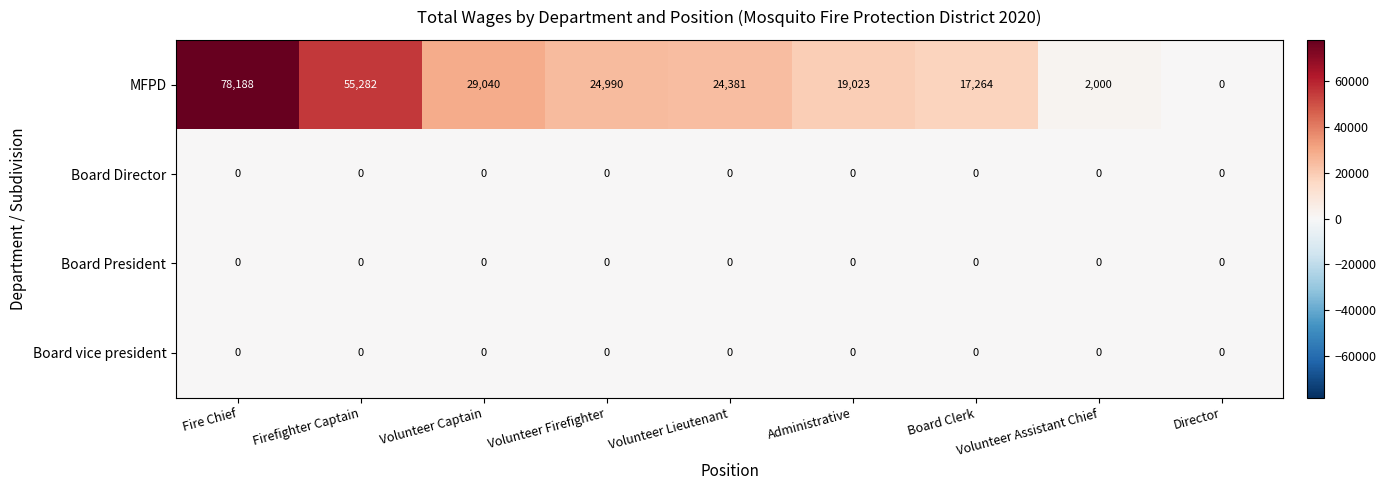

What is the average value of the MFPD series?

27796